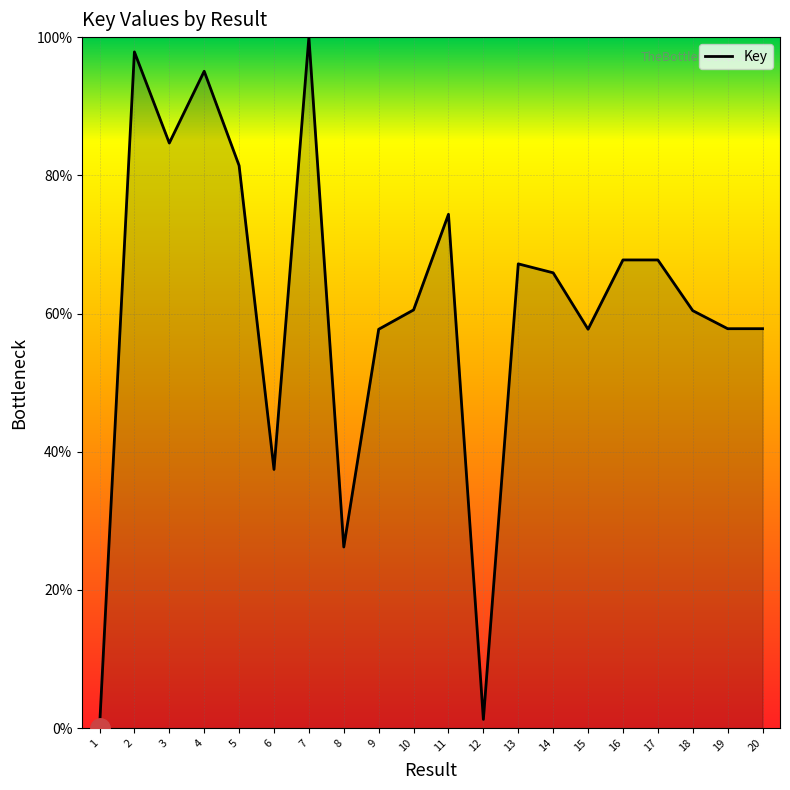

What is the change in value from 3 to 7?

+15.3